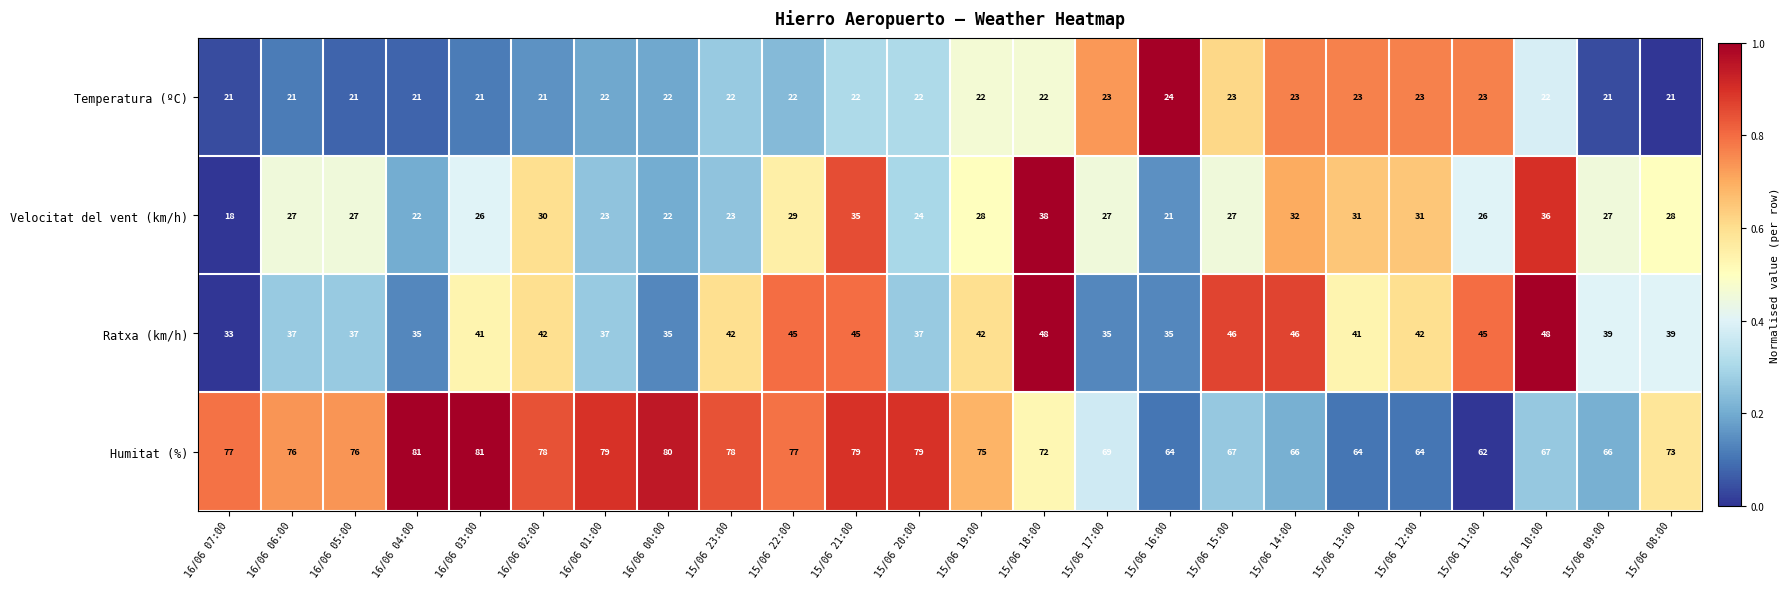

Between 16/06 03:00 and 15/06 21:00, which is larger?

15/06 21:00